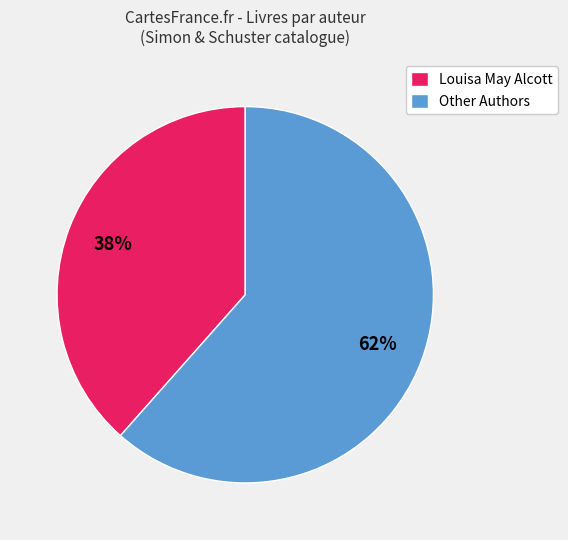

Is the sum of Other Authors and Louisa May Alcott greater than half?

Yes